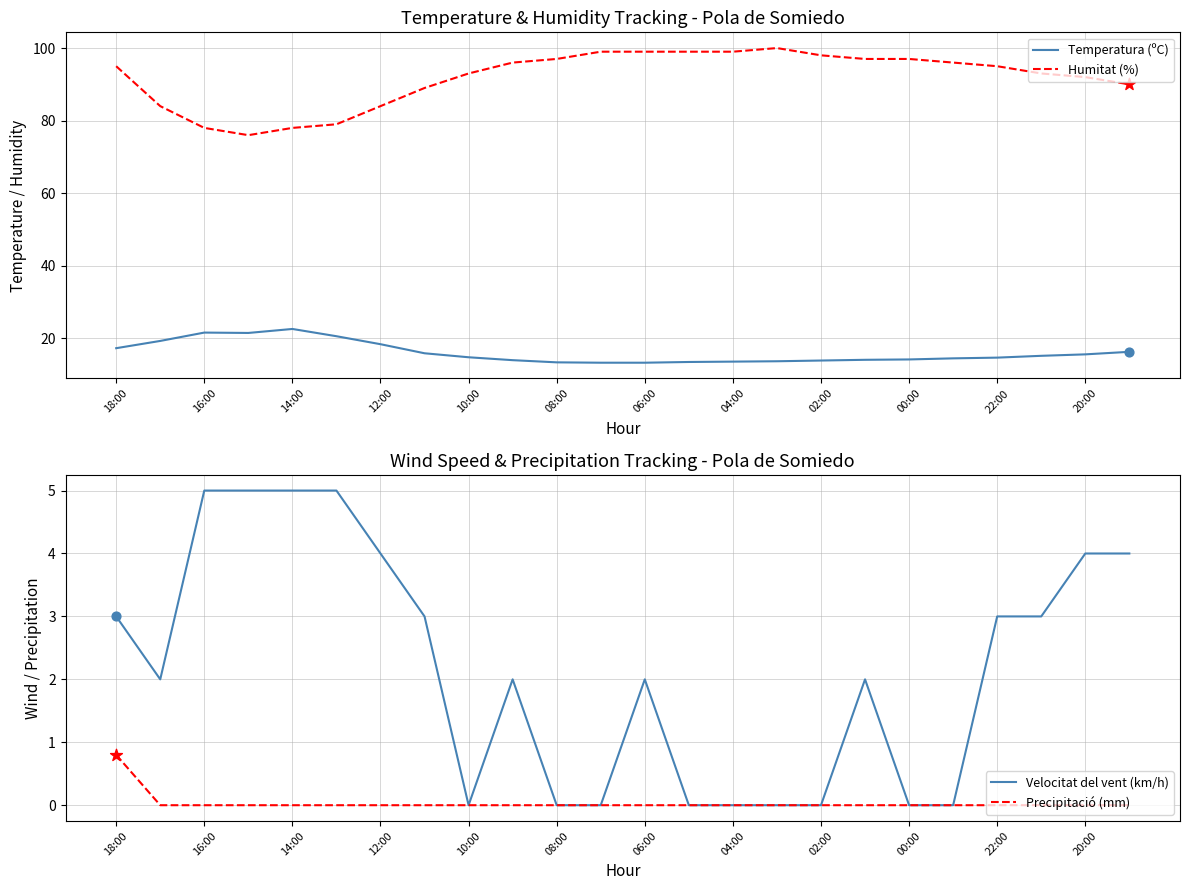

Which series contains the lowest Y value?

Velocitat del vent (km/h)